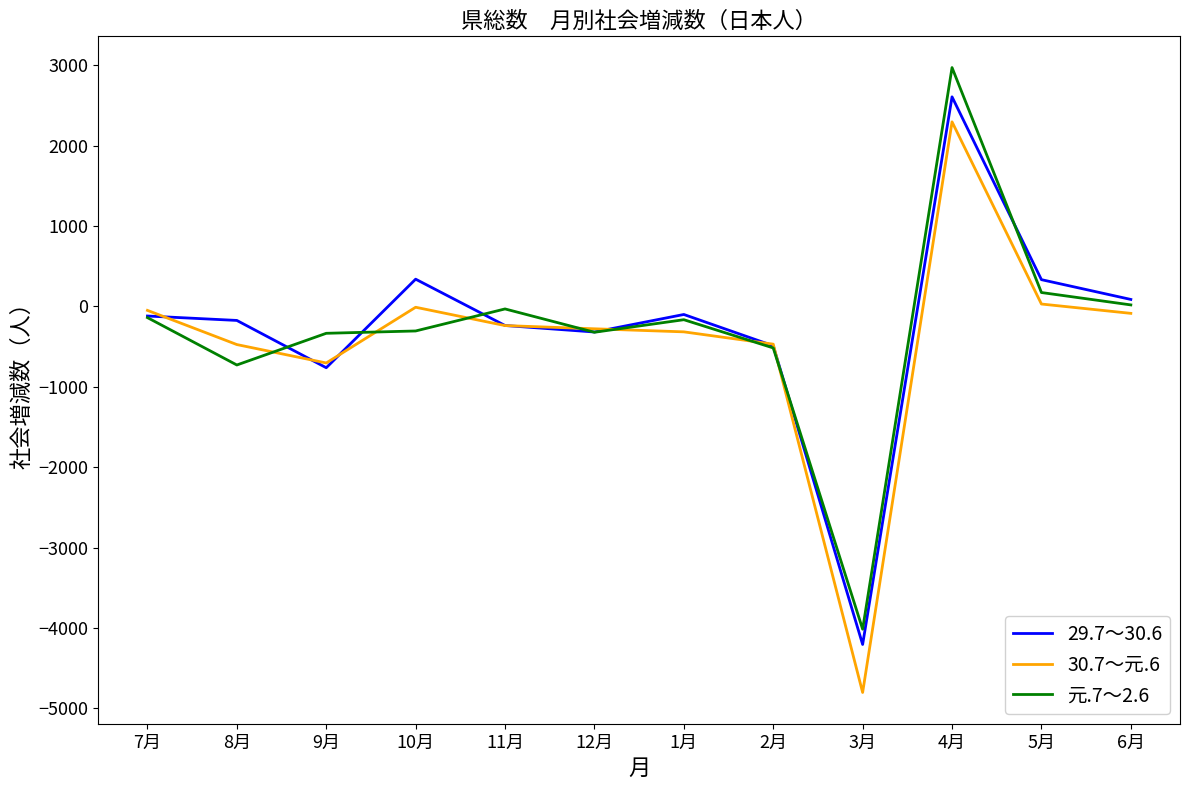

Between 12月 and 4月, which series saw the biggest shift?

元.7～2.6